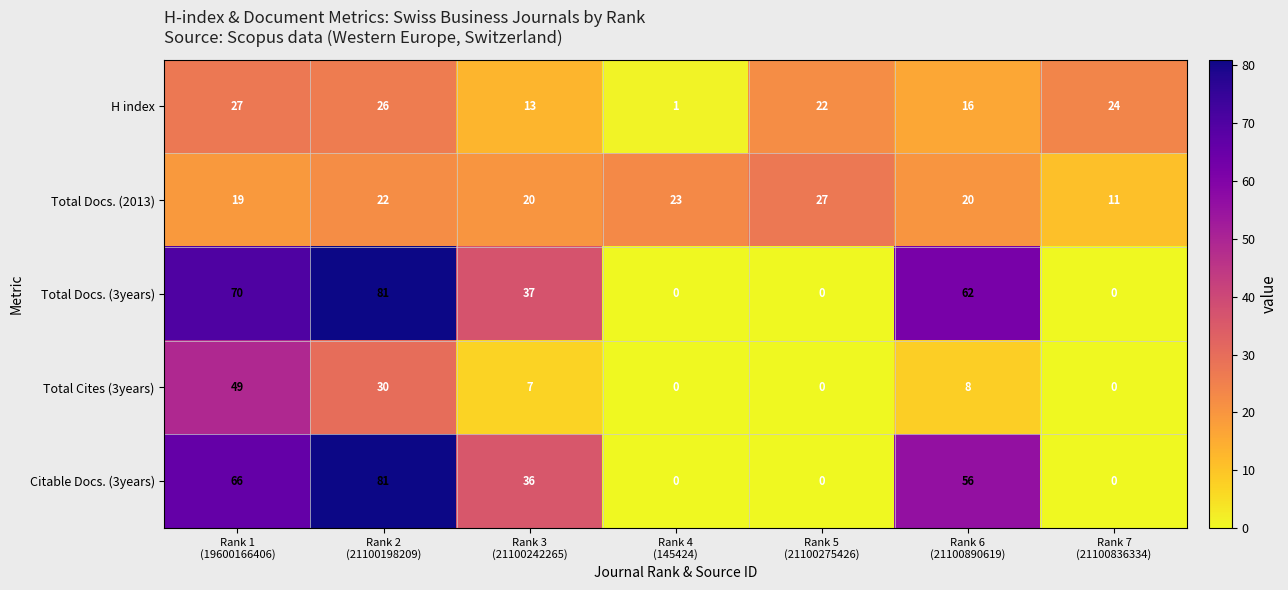

What is the difference between the maximum and minimum values in the Total Docs. (3years) series?

81